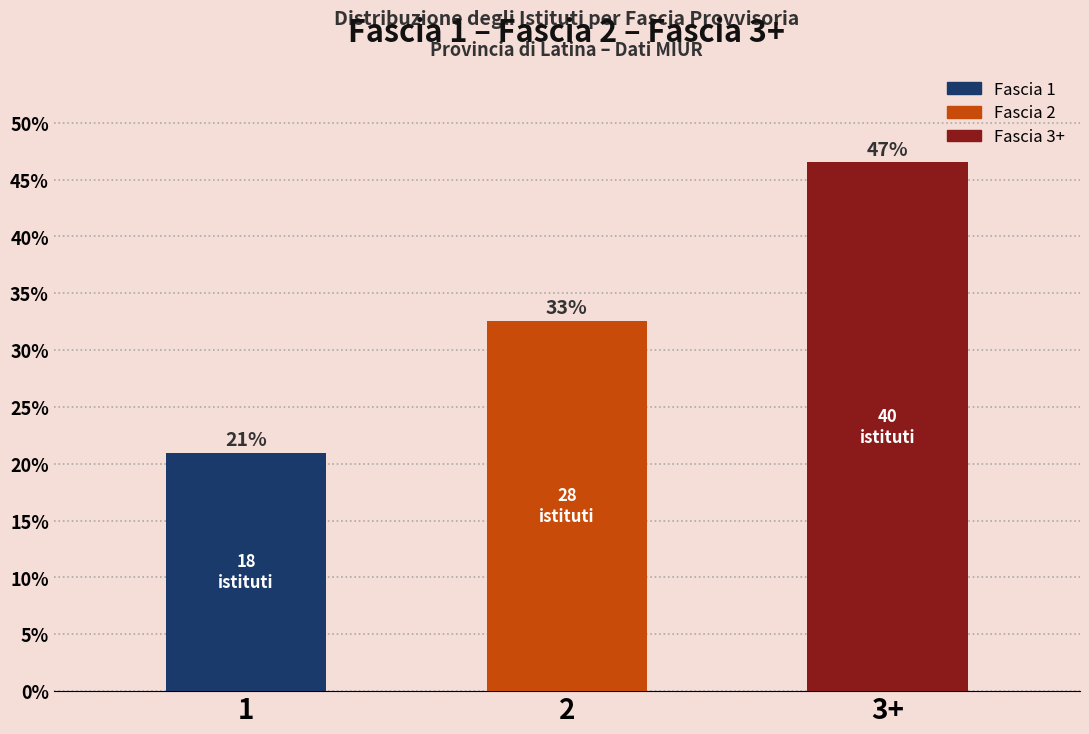

Between 2 and 3+, which is larger?

3+